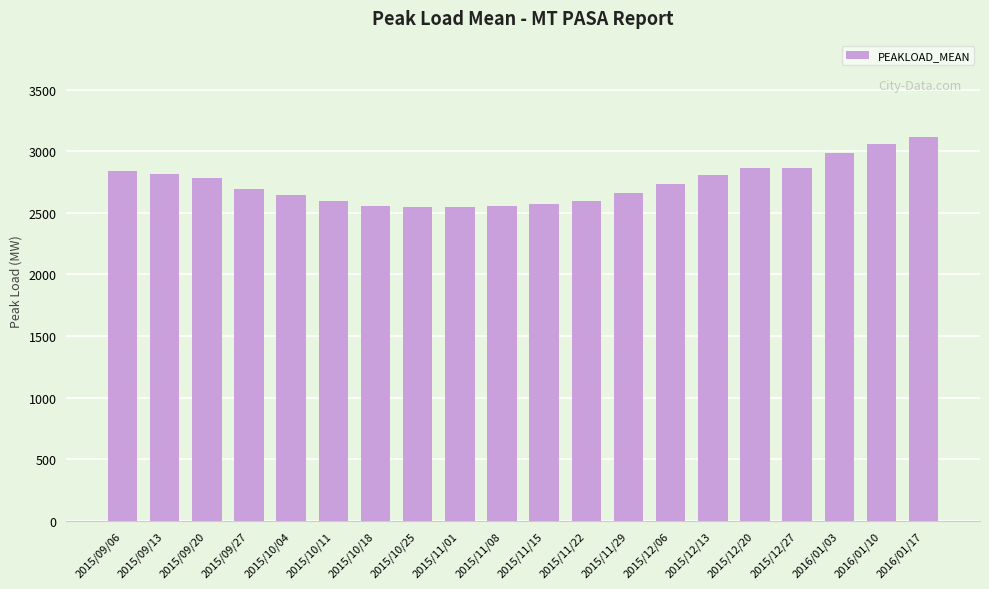

The chart shows a value of 2557 at 2015/11/08. True or false?

True